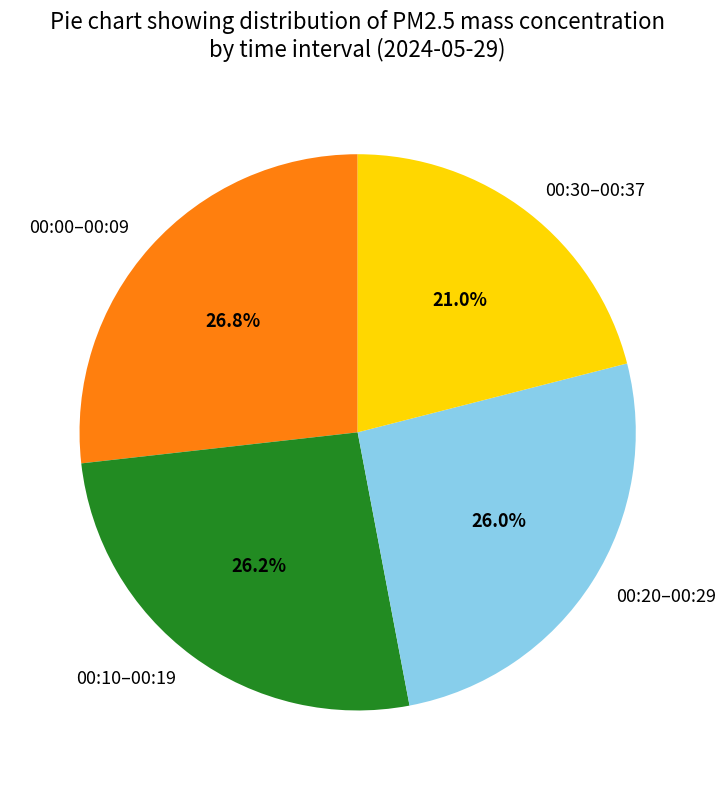

What percentage do 00:00–00:09 and 00:30–00:37 together represent?

47.8%